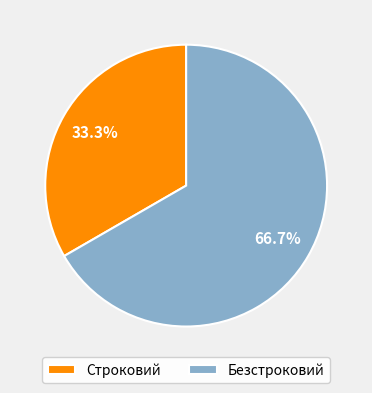

Which slice is the smallest?

Строковий